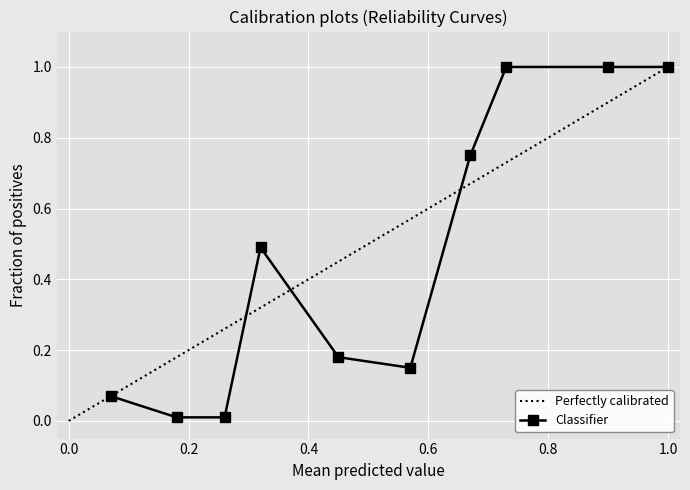

True or false: Classifier has more than 2 points higher than both neighbors.

False